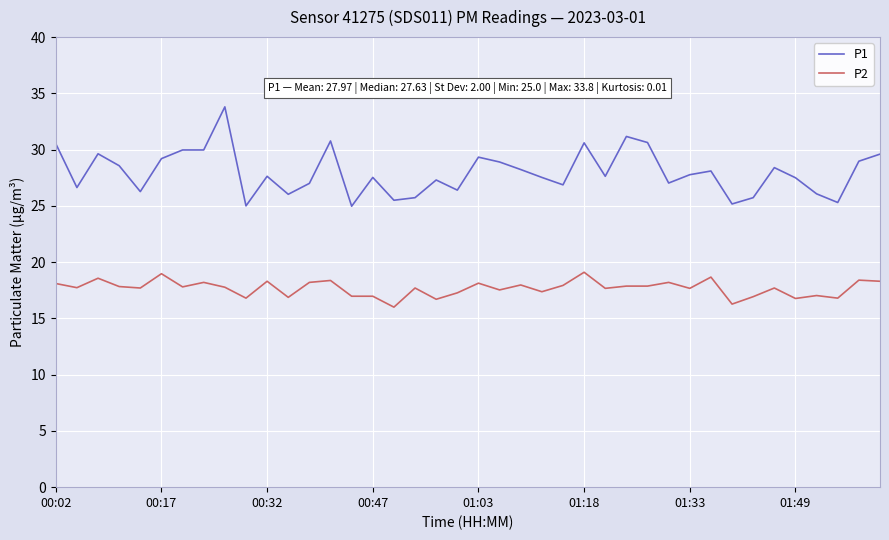

List the series in order of their overall mean, highest first.

P1, P2